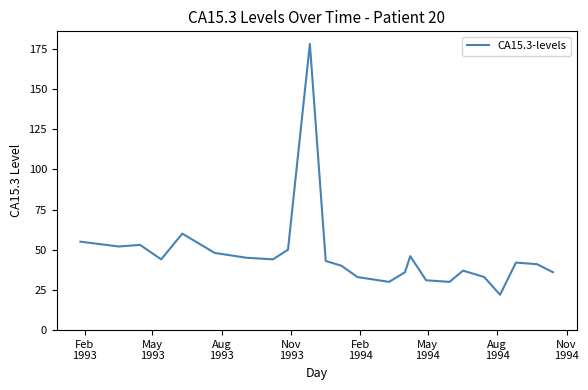

How many categories are shown in the chart?

24